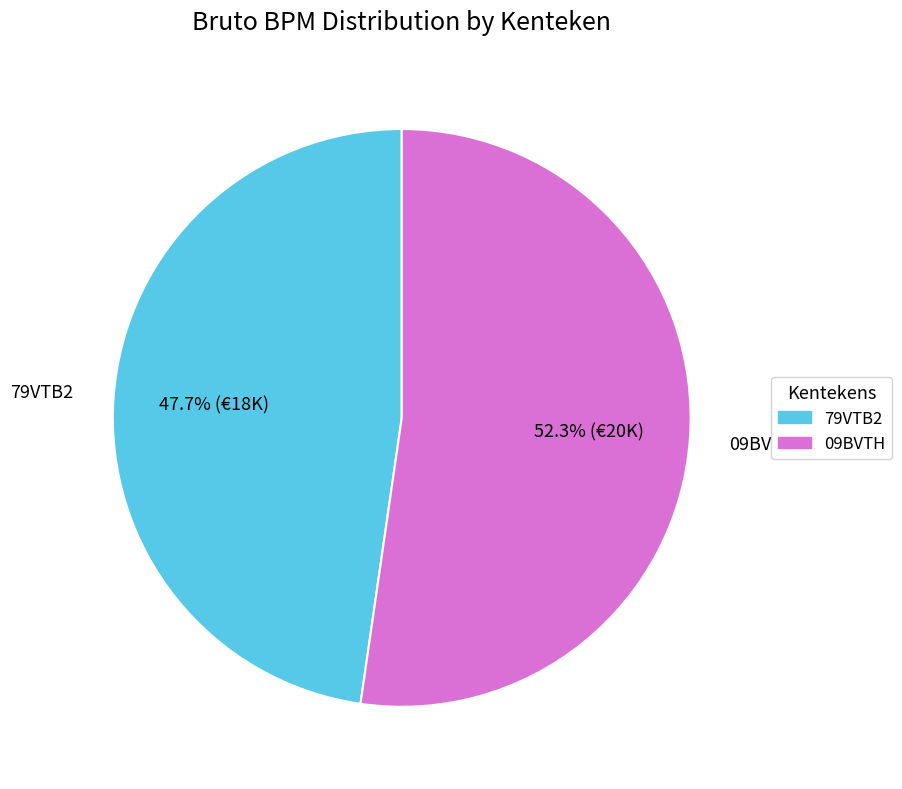

Is it true that 79VTB2 is 48% of the pie?

True